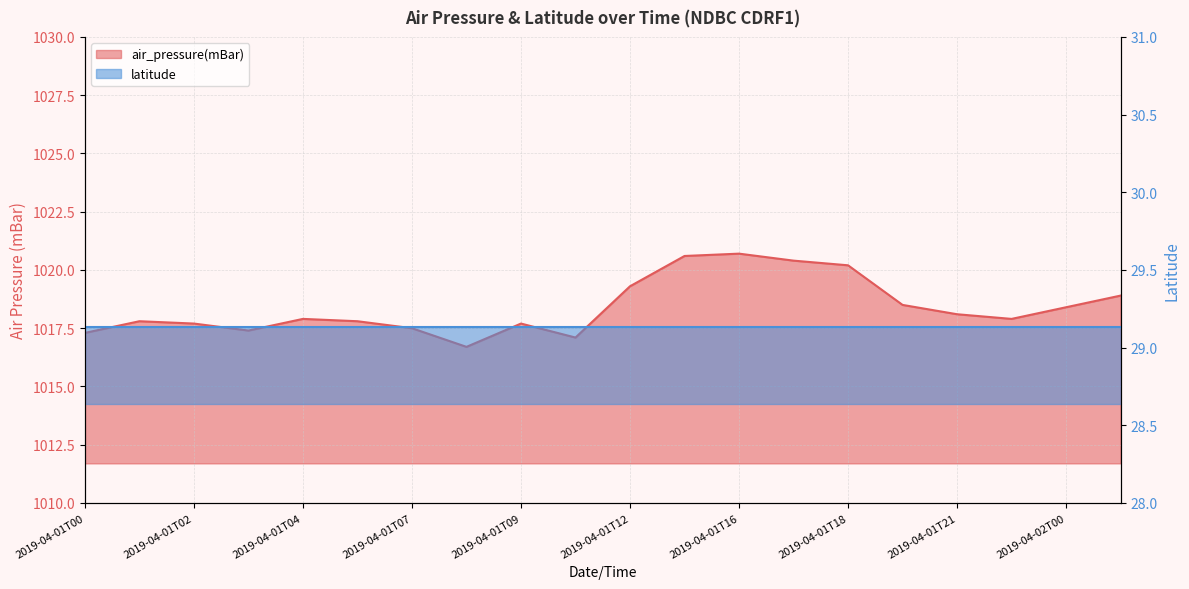

Where is the data nearest to the value 1018?

2019-04-01T04